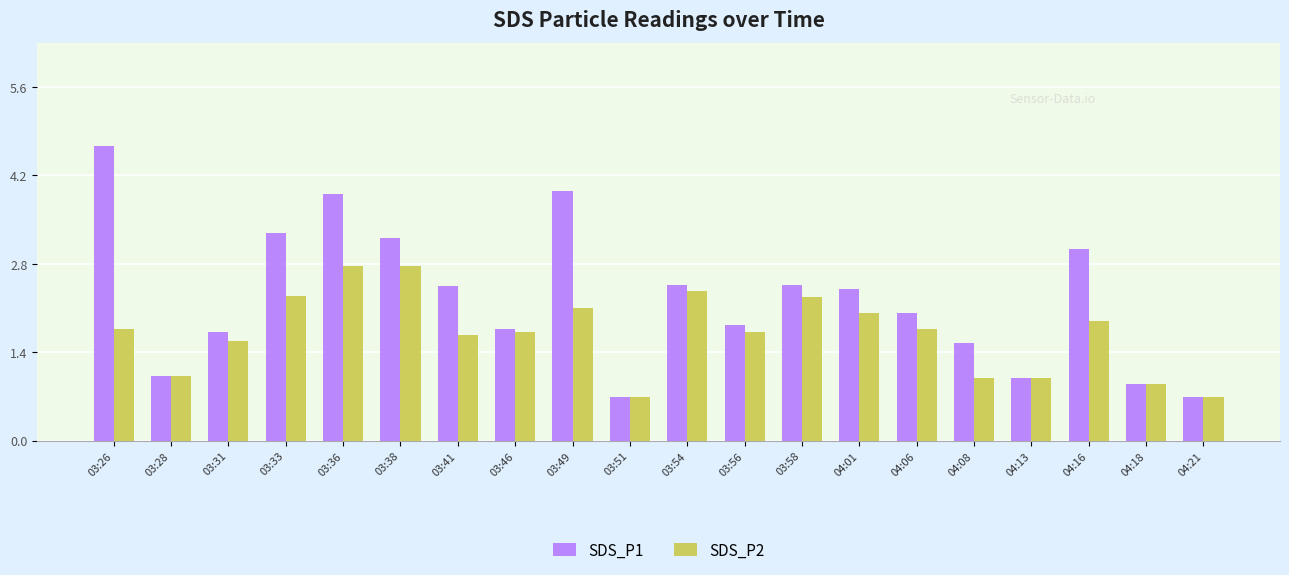

At which category is the sum across all series the highest?

03:36